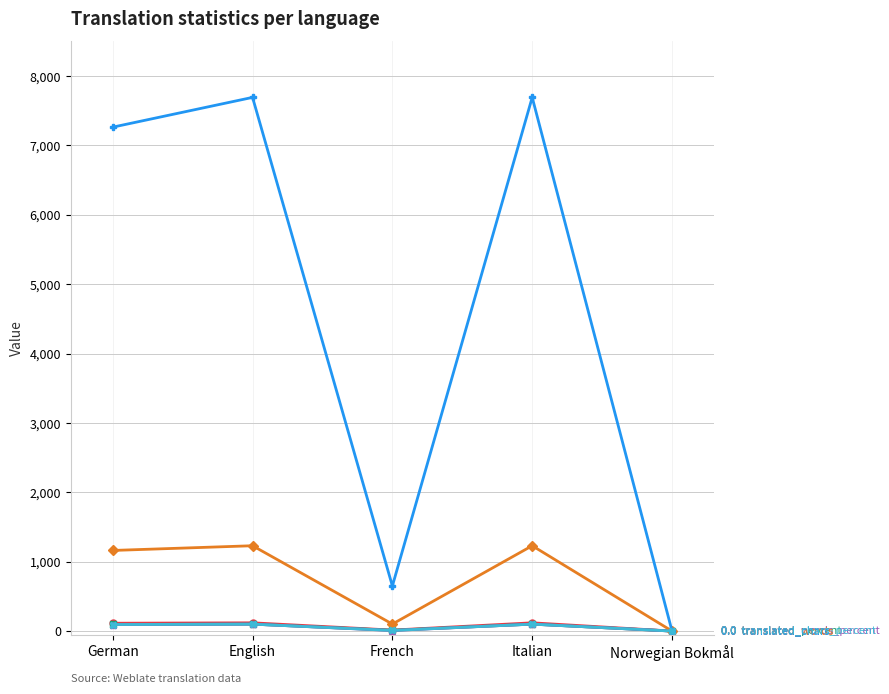

How many series are shown in this chart?

6